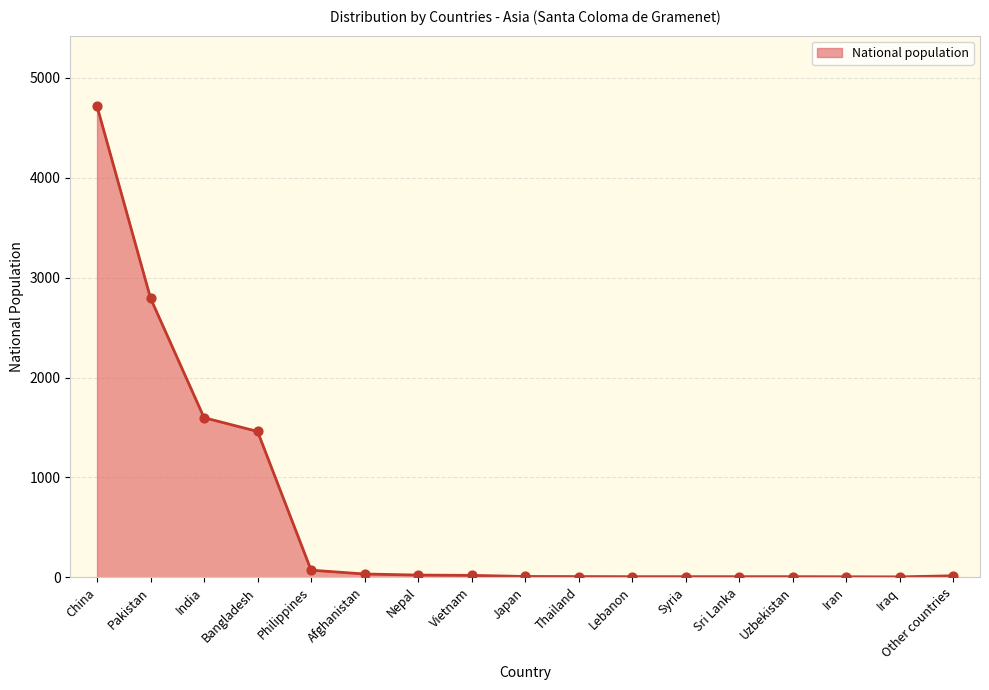

Which has a higher value, China or Lebanon?

China